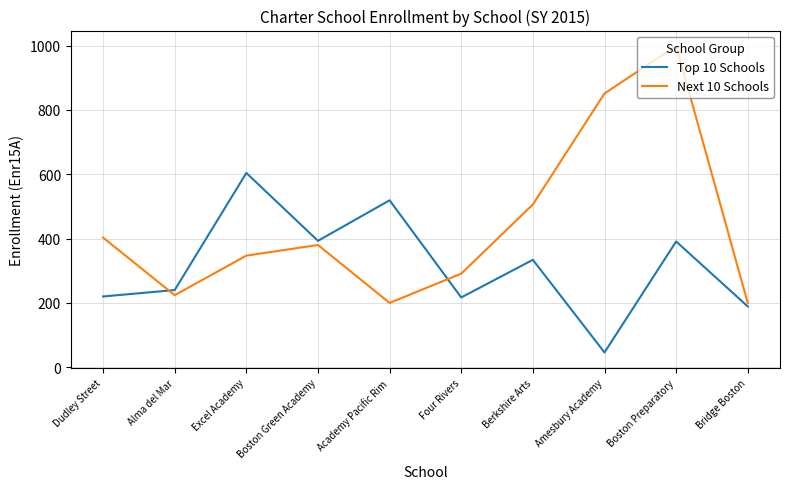

Count the number of data series in this chart.

2